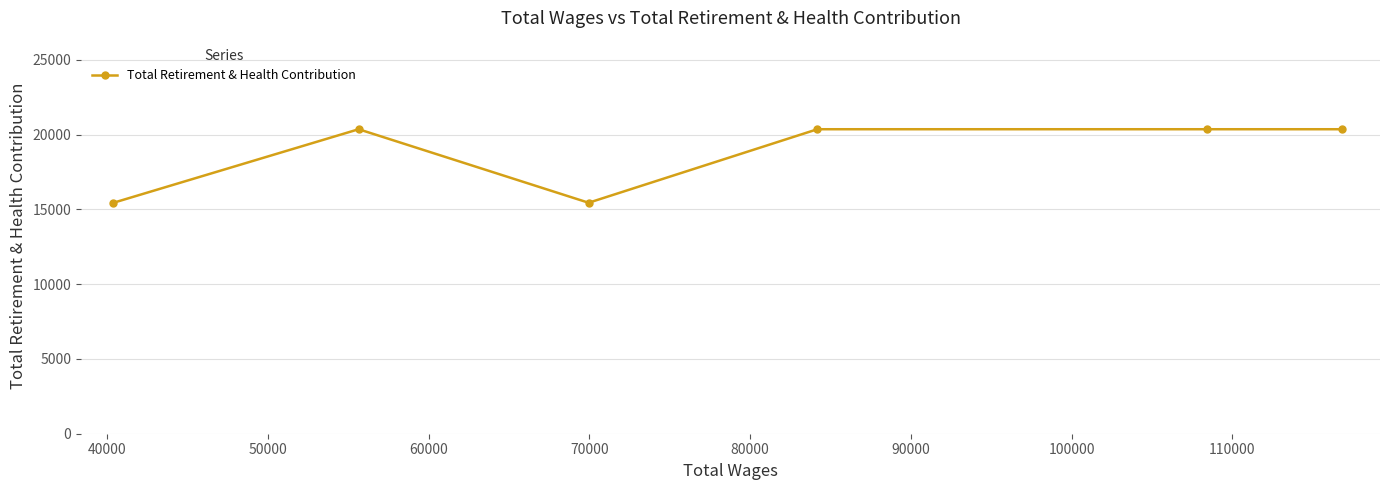

What is the minimum value shown in the chart?

15449